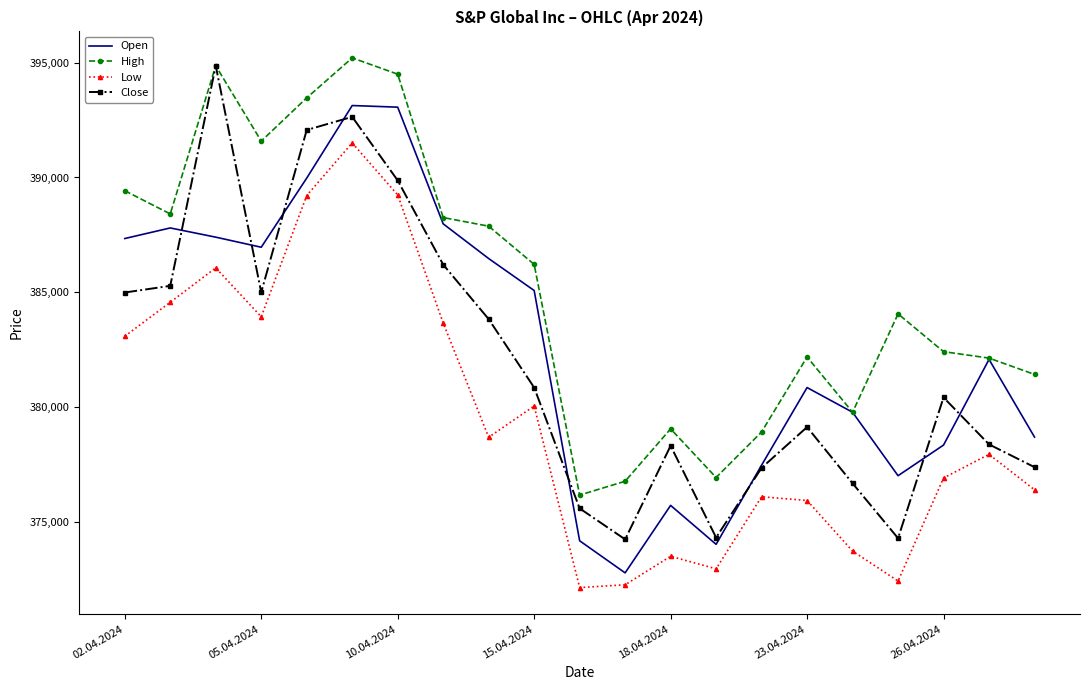

What is the average value of the Open series?

382678